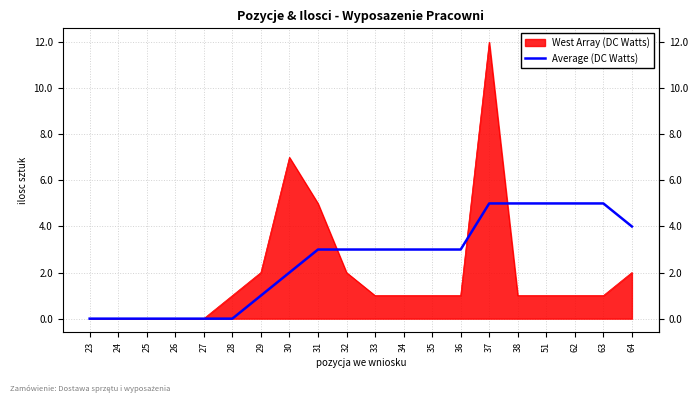

The value of Average (DC Watts) at 27 is 0. True or false?

True